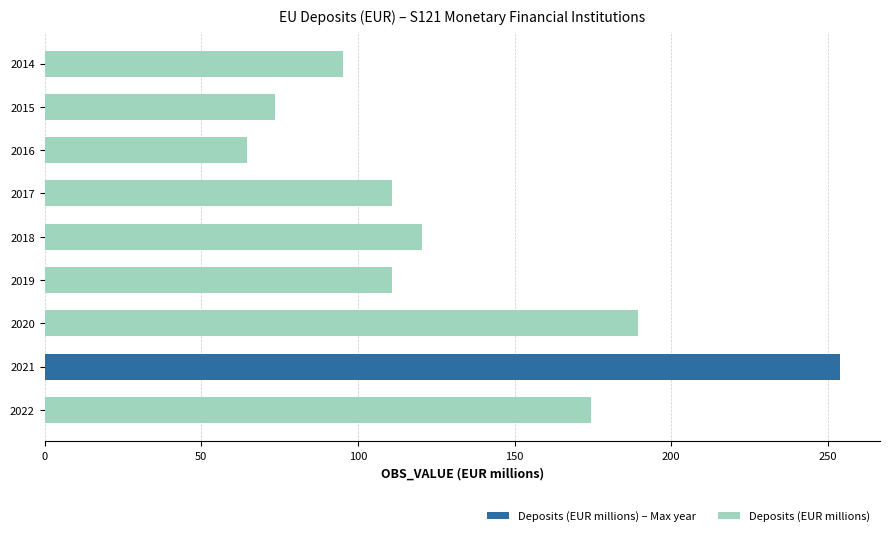

What is the approximate value at 2021?

253945280.6